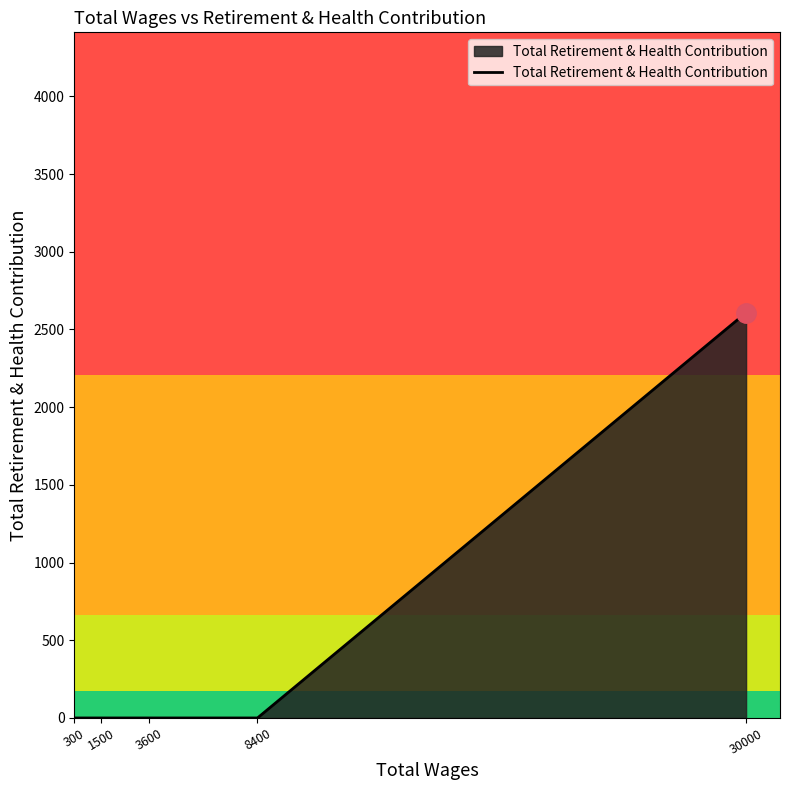

What is the label of the 4th point from the left?

8400